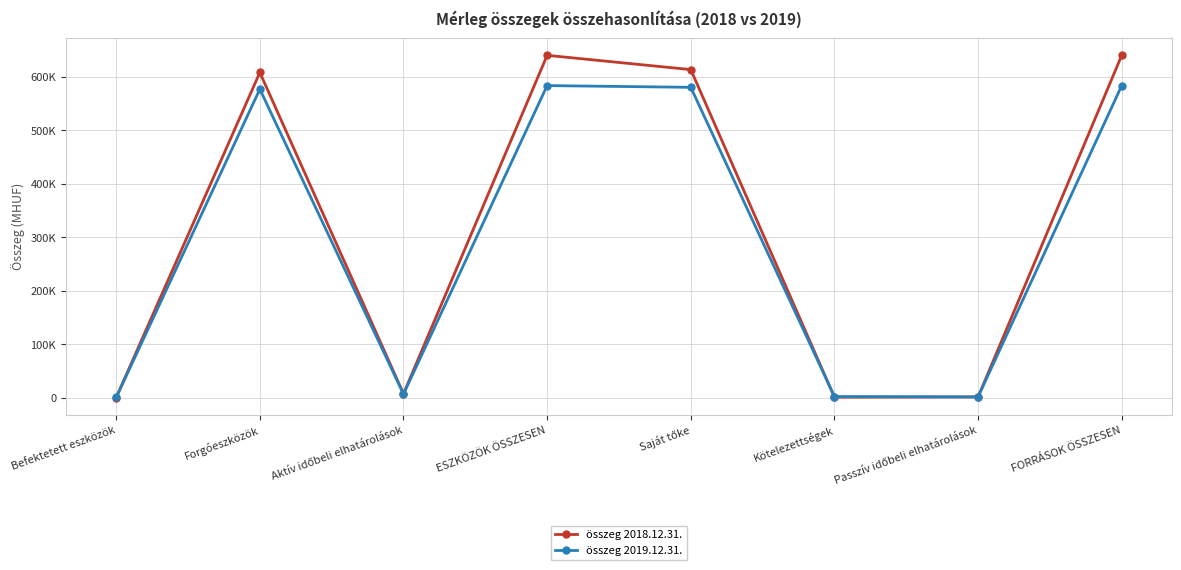

At how many categories does at least one series exceed 566544?

4